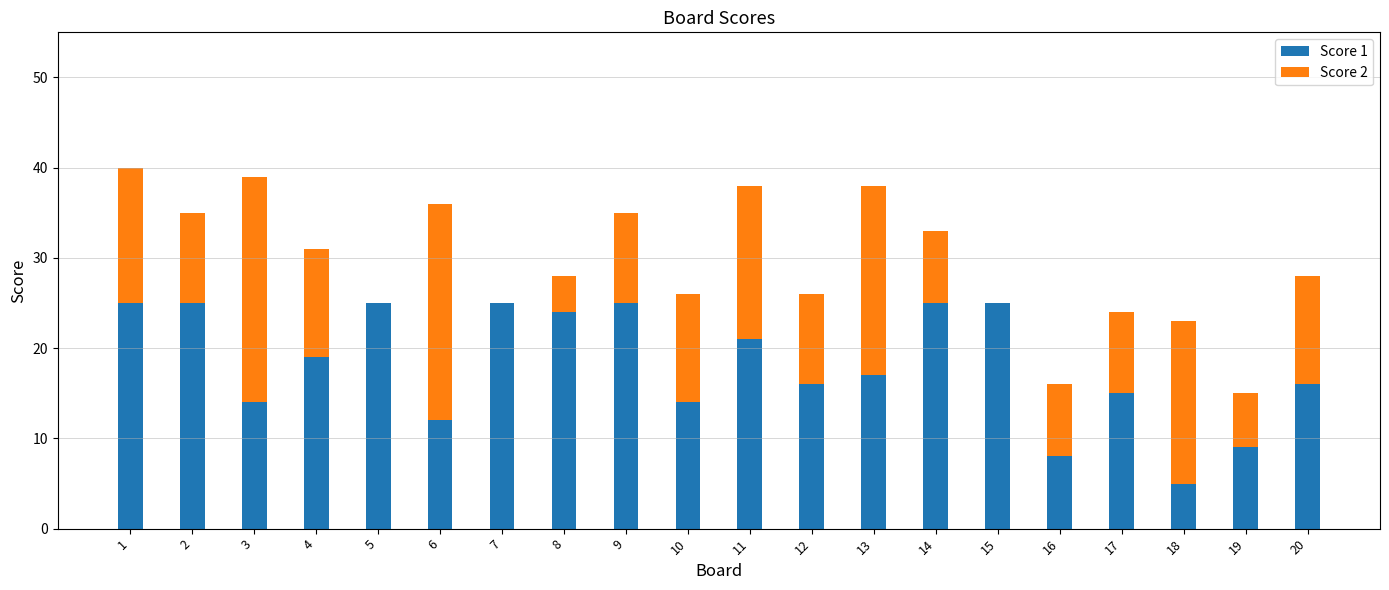

What is the sum of all Score 1 values?

365